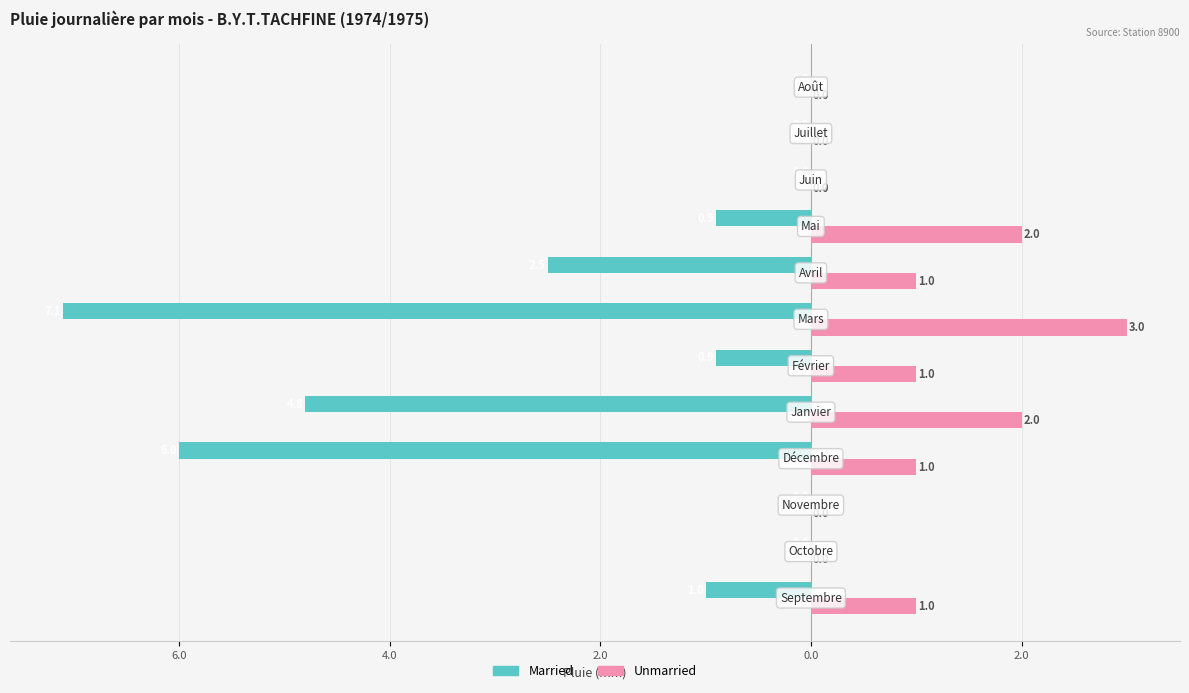

What are all the series names shown in the legend?

Married, Unmarried